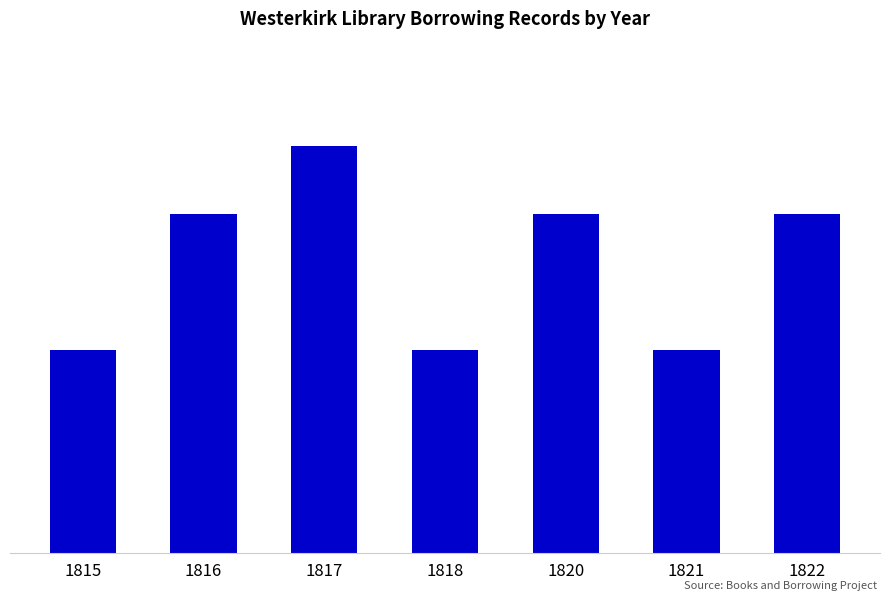

Between 1816 and 1815, which is larger?

1816